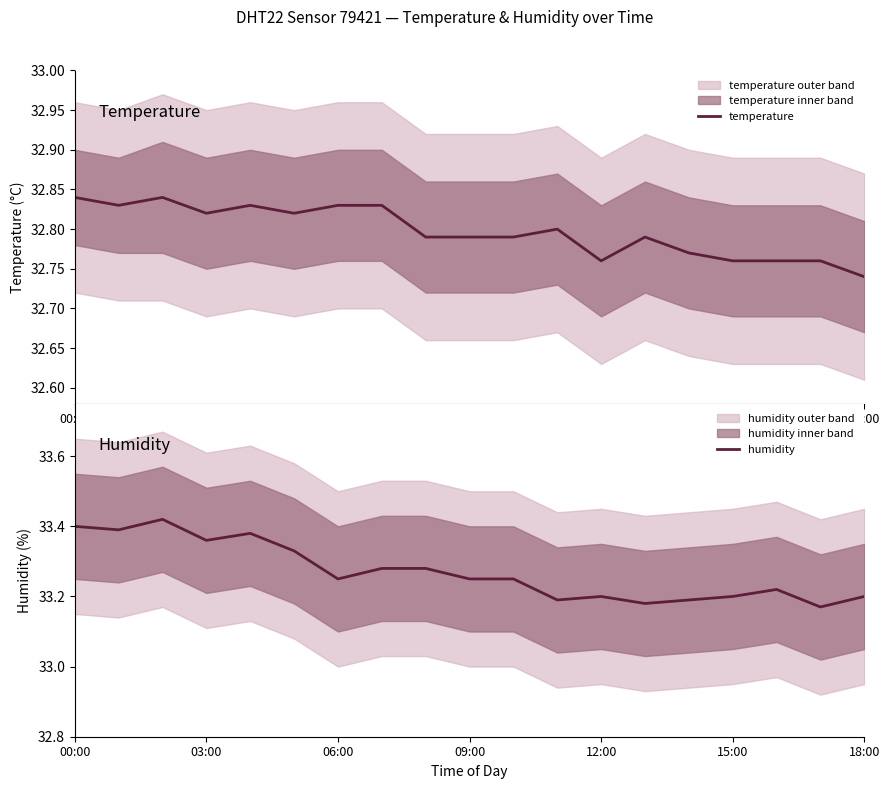

Is it true that temperature equals 14.2 at 12:00?

False